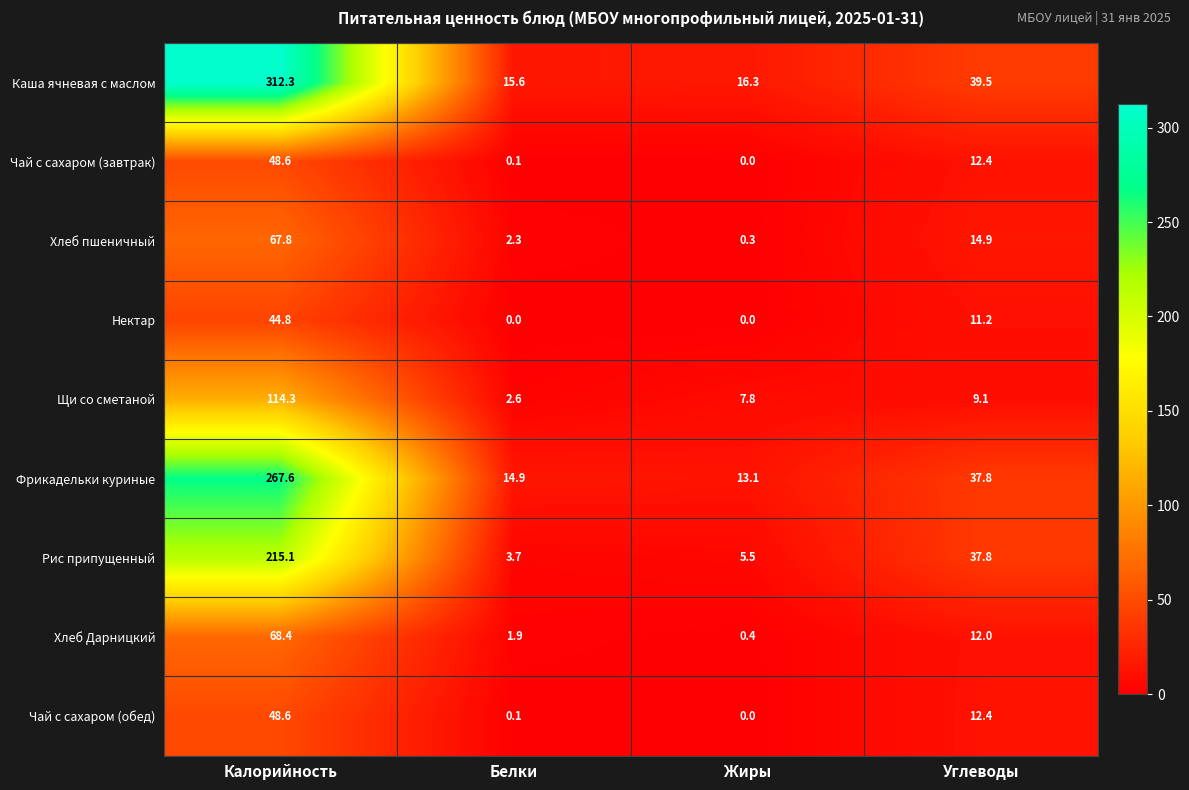

What is the maximum value shown in the chart?

312.3